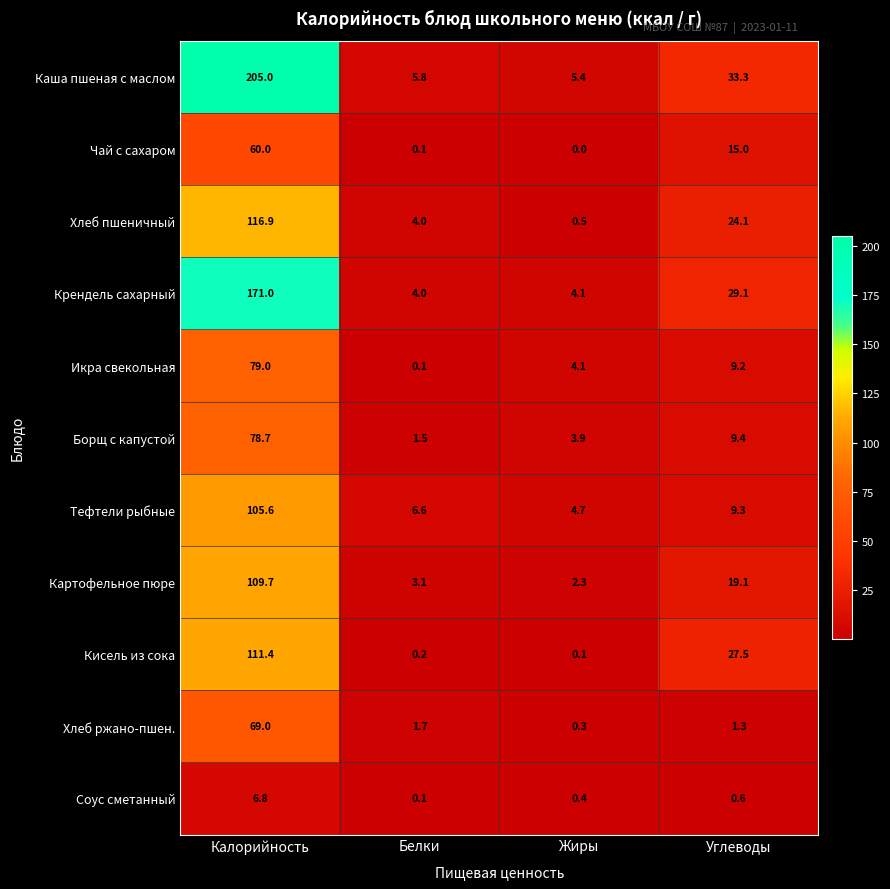

At how many categories does at least one series exceed 73?

1